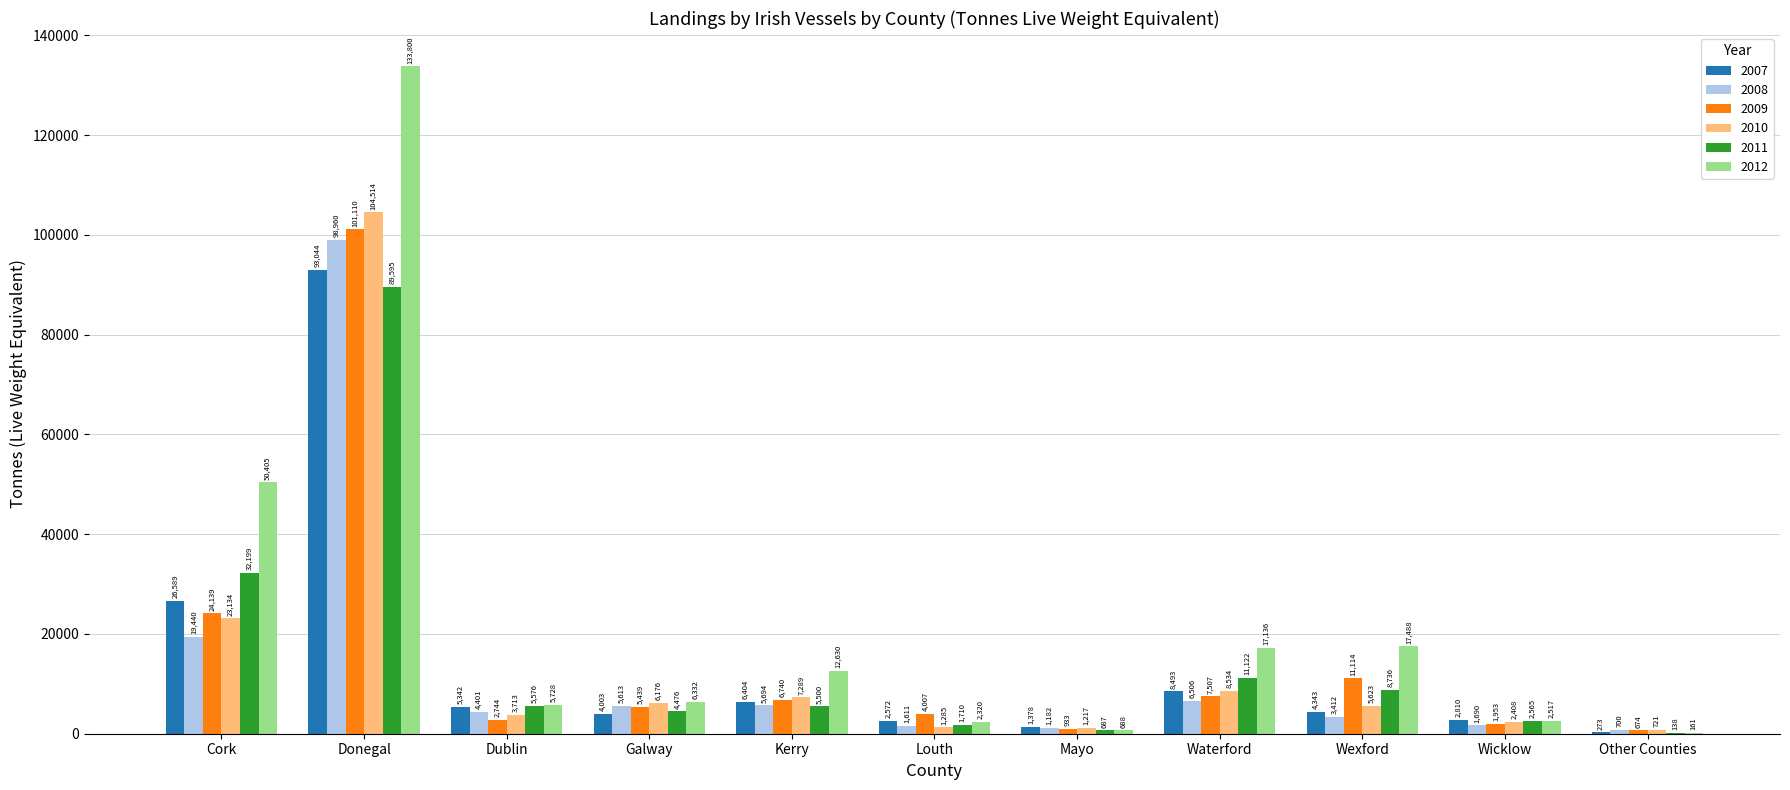

Reading left to right, what are all the values shown in this chart?

2007: Cork=26589	Donegal=93044	Dublin=5342	Galway=4003	Kerry=6404	Louth=2572	Mayo=1378	Waterford=8493	Wexford=4343	Wicklow=2810	Other Counties=273
2008: Cork=19440	Donegal=98960	Dublin=4401	Galway=5613	Kerry=5694	Louth=1611	Mayo=1182	Waterford=6506	Wexford=3412	Wicklow=1690	Other Counties=700
2009: Cork=24139	Donegal=101110	Dublin=2744	Galway=5439	Kerry=6740	Louth=4007	Mayo=933	Waterford=7507	Wexford=11114	Wicklow=1953	Other Counties=674
2010: Cork=23134	Donegal=104514	Dublin=3713	Galway=6176	Kerry=7289	Louth=1285	Mayo=1217	Waterford=8534	Wexford=5623	Wicklow=2408	Other Counties=721
2011: Cork=32199	Donegal=89595	Dublin=5576	Galway=4476	Kerry=5500	Louth=1710	Mayo=687	Waterford=11122	Wexford=8736	Wicklow=2565	Other Counties=138
2012: Cork=50405	Donegal=133800	Dublin=5728	Galway=6332	Kerry=12630	Louth=2320	Mayo=688	Waterford=17136	Wexford=17488	Wicklow=2517	Other Counties=161